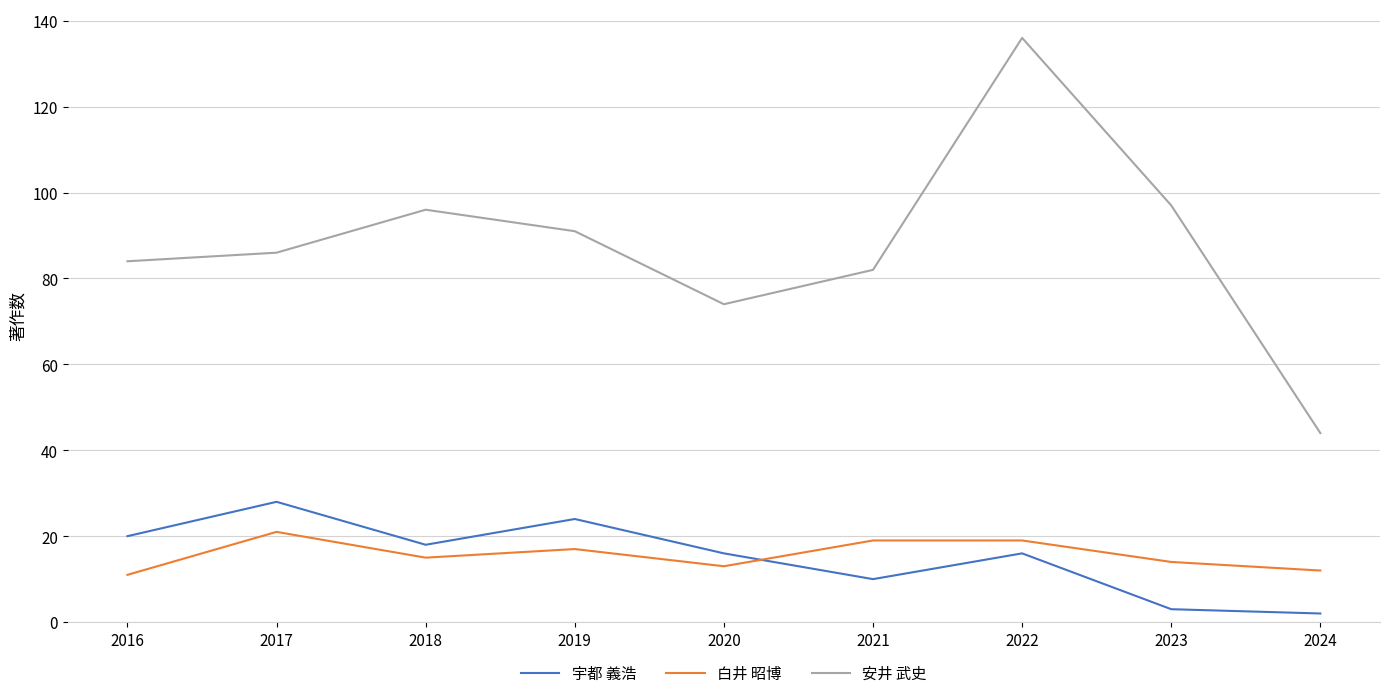

What is the difference between the maximum and minimum values in the 白井 昭博 series?

10